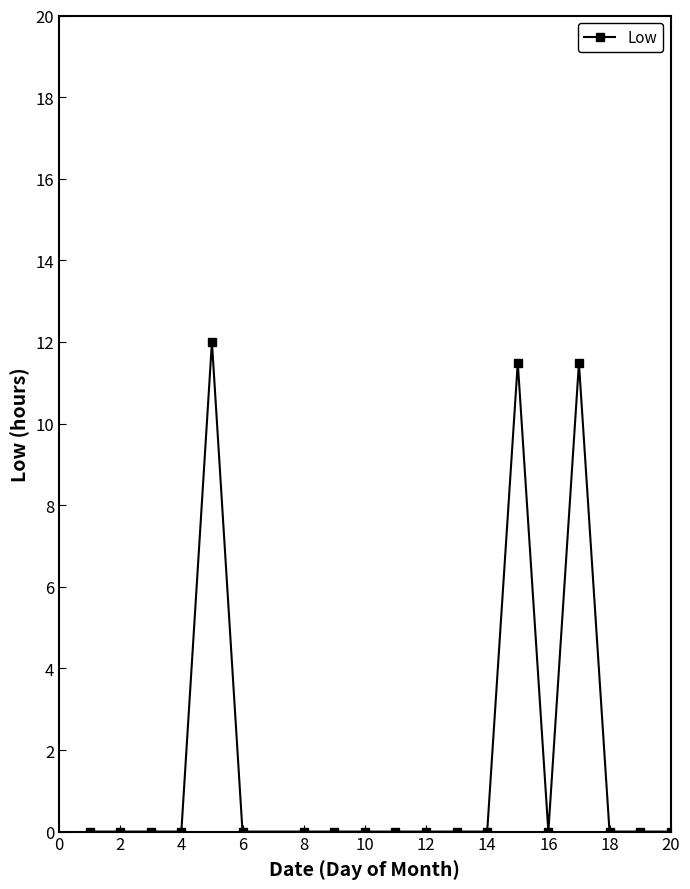

Reading left to right, list all the values displayed in this chart.

0.0	0.0	0.0	0.0	12.0	0.0	0.0	0.0	0.0	0.0	0.0	0.0	0.0	11.5	0.0	11.5	0.0	0.0	0.0	0.0